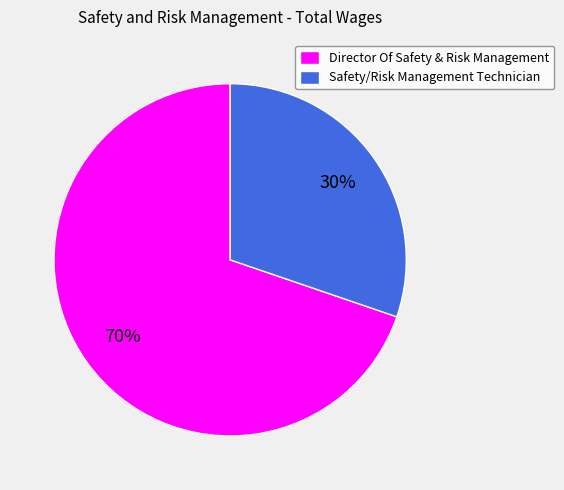

The Safety/Risk Management Technician slice represents 21% of the pie. True or false?

False